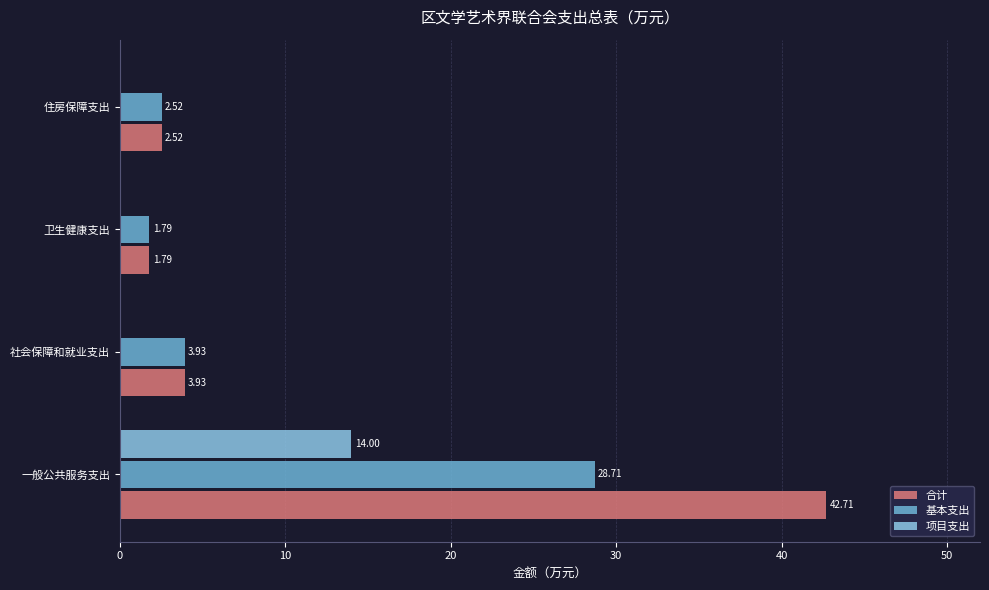

Which series changed the most between 一般公共服务支出 and 社会保障和就业支出?

合计